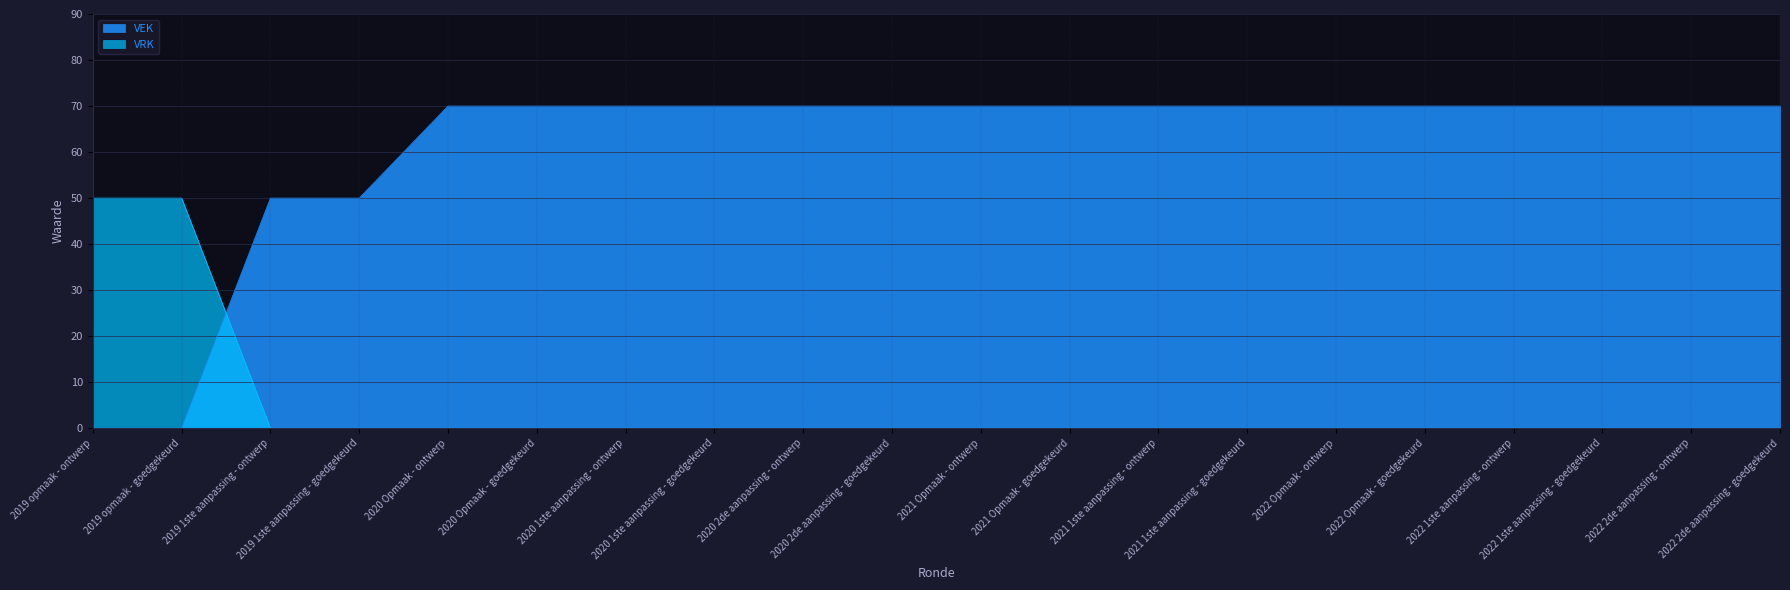

What is the label of the 4th point from the left?

2019 1ste aanpassing - goedgekeurd